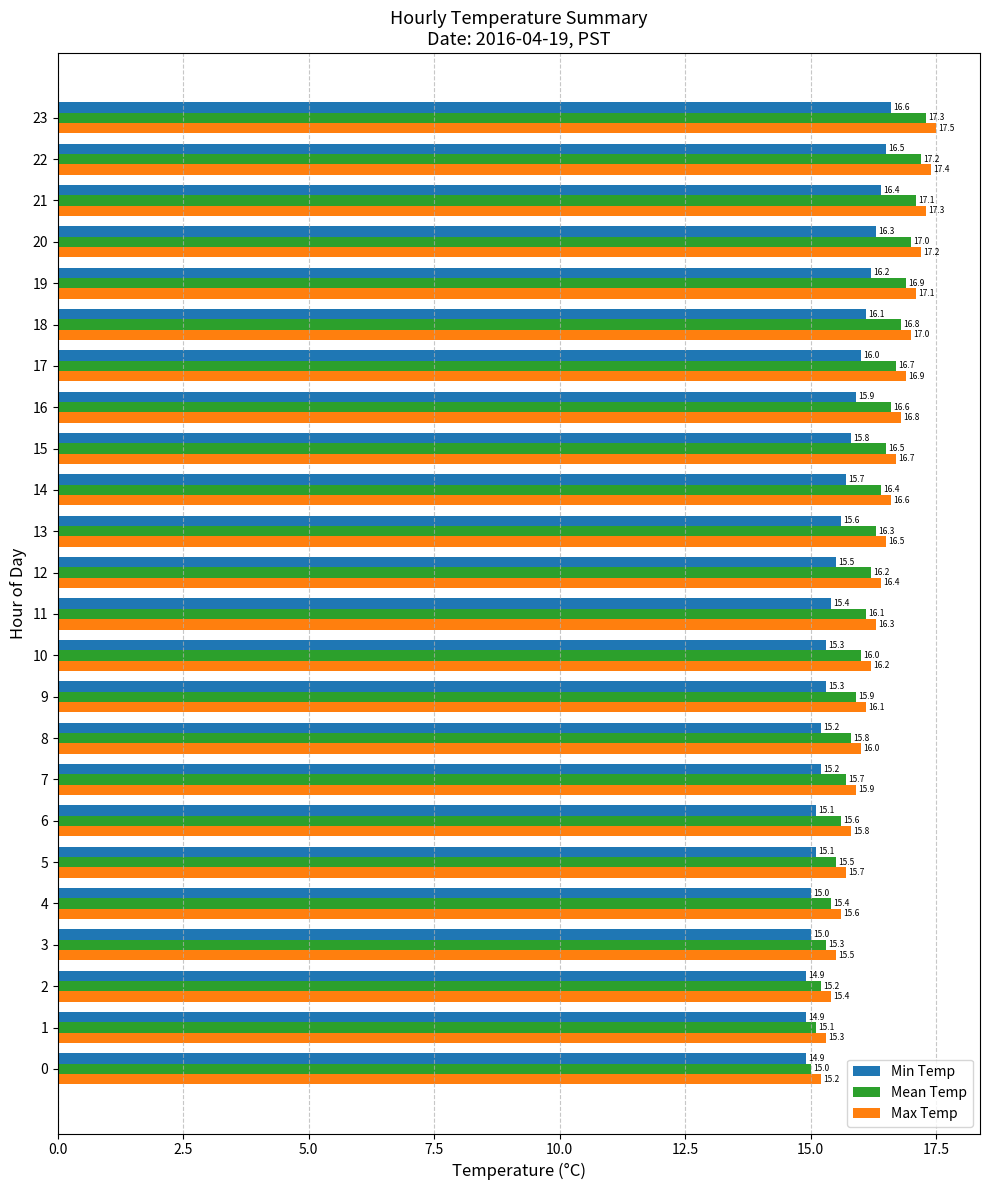

The Min Temp series shows 26.6 at 9. True or false?

False